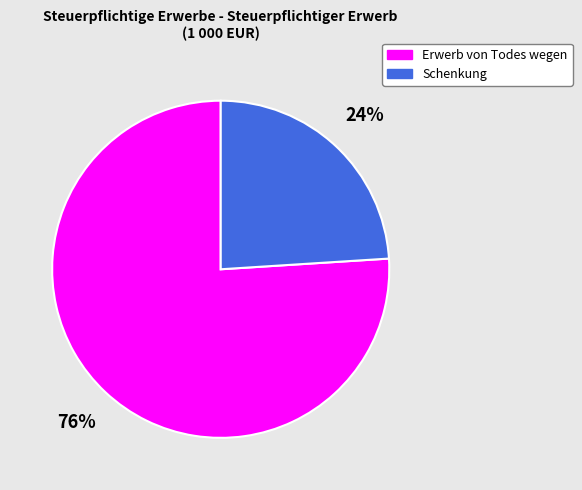

To the nearest percent, what is the average slice percentage?

50%